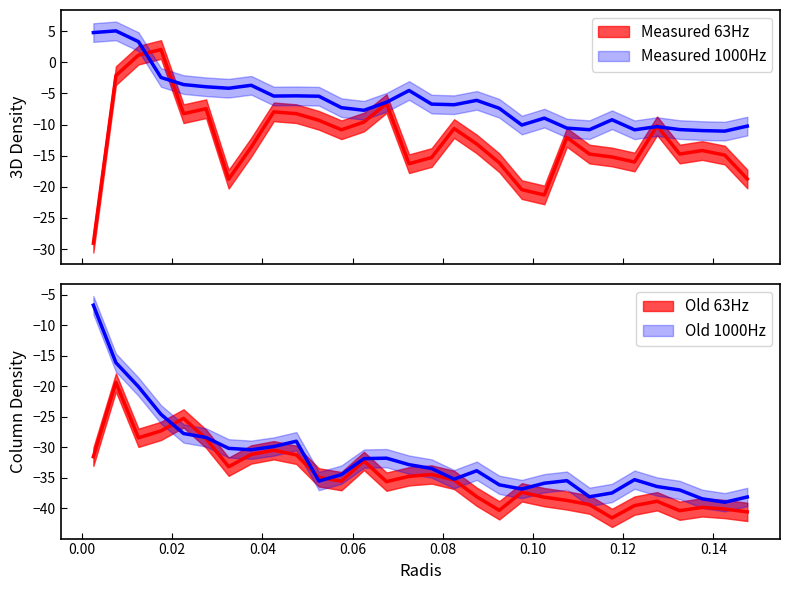

The Old_63 series shows -11.6 at 0.00. True or false?

False